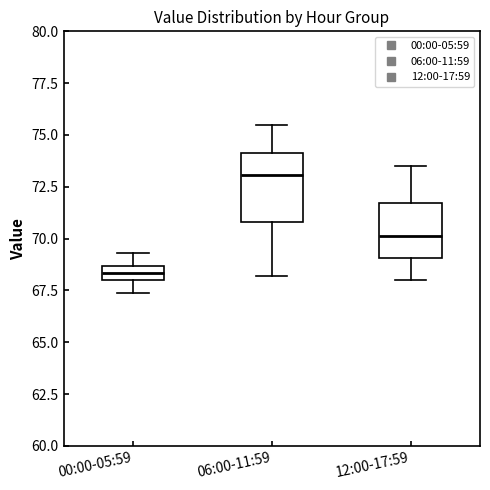

Which box is the tallest, from its lower edge to its upper edge?

06:00-11:59